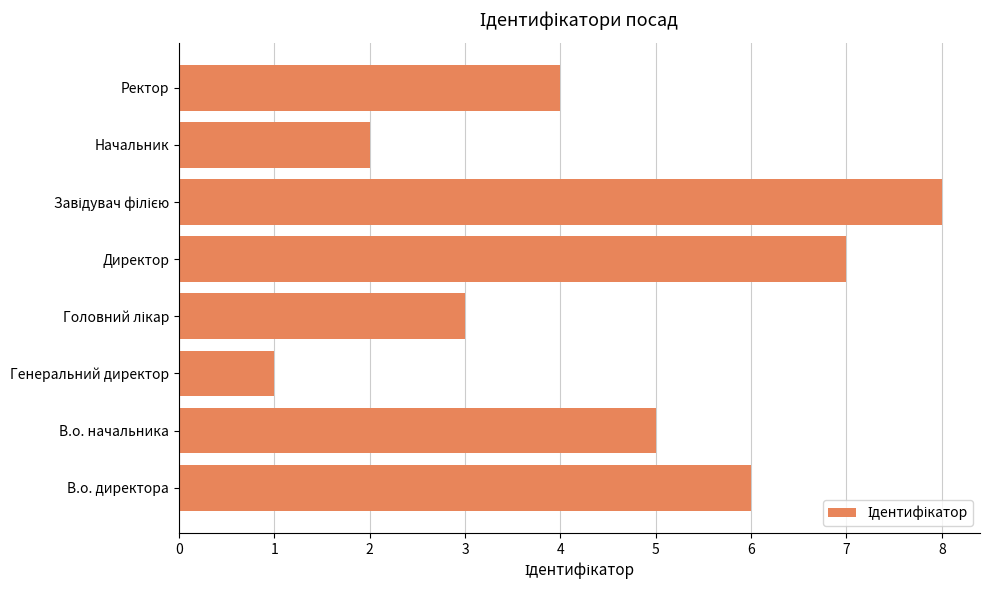

What is the maximum value shown in the chart?

8